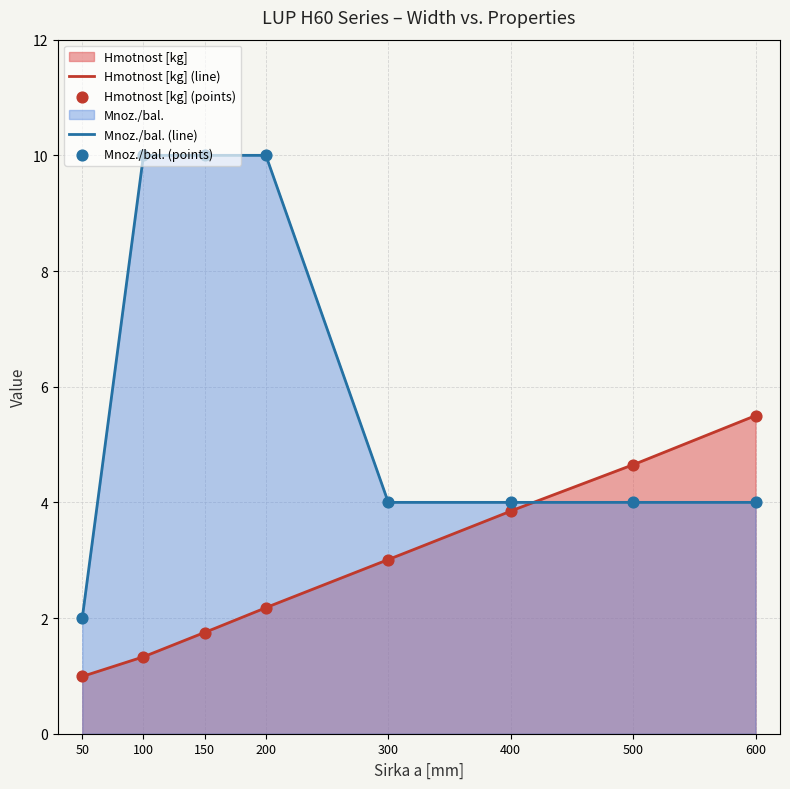

Which series contains the lowest Y value?

Hmotnost [kg]